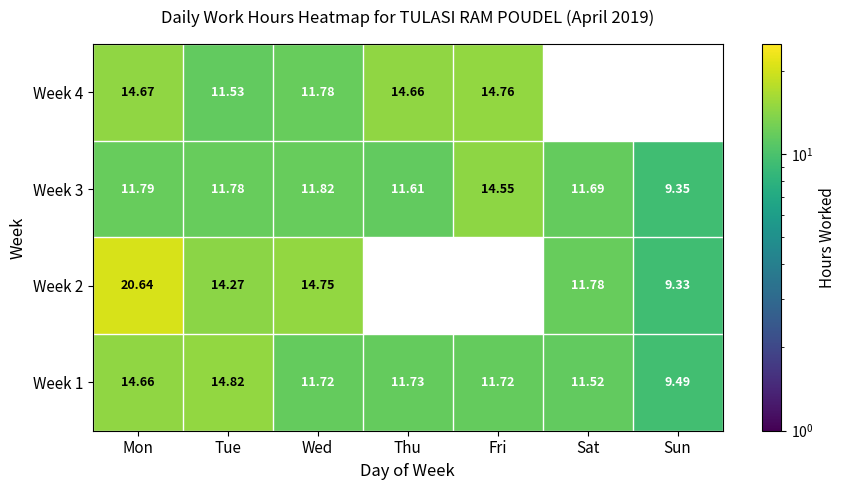

Is the value of Week 1 at Mon greater than the value of Week 2 at Wed?

No